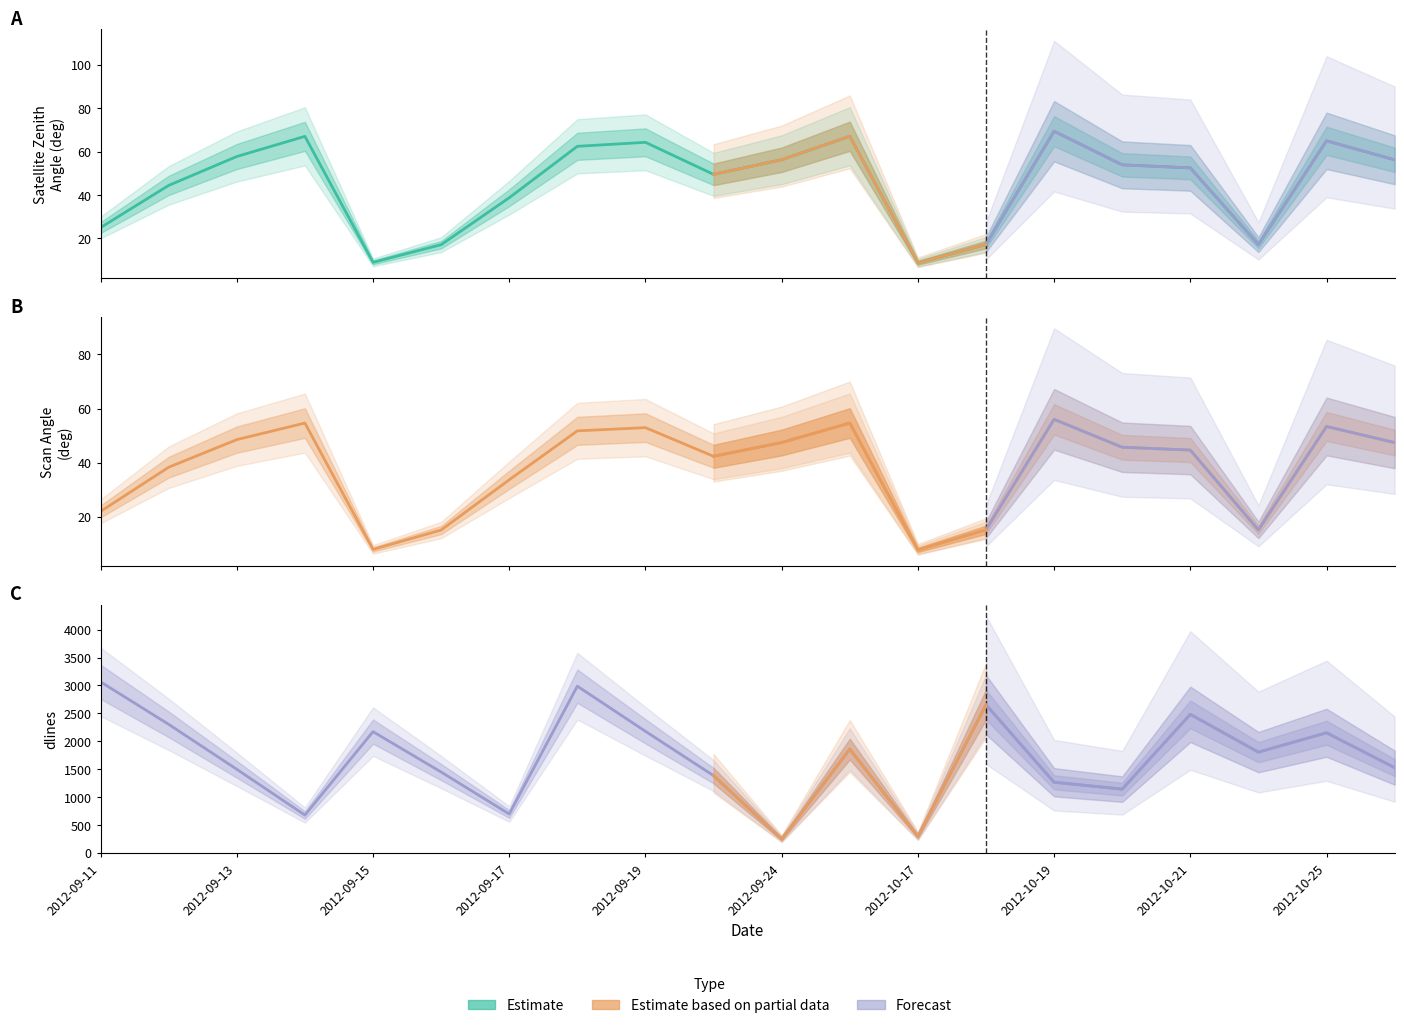

True or false: dlines and satz intersect in this chart.

False